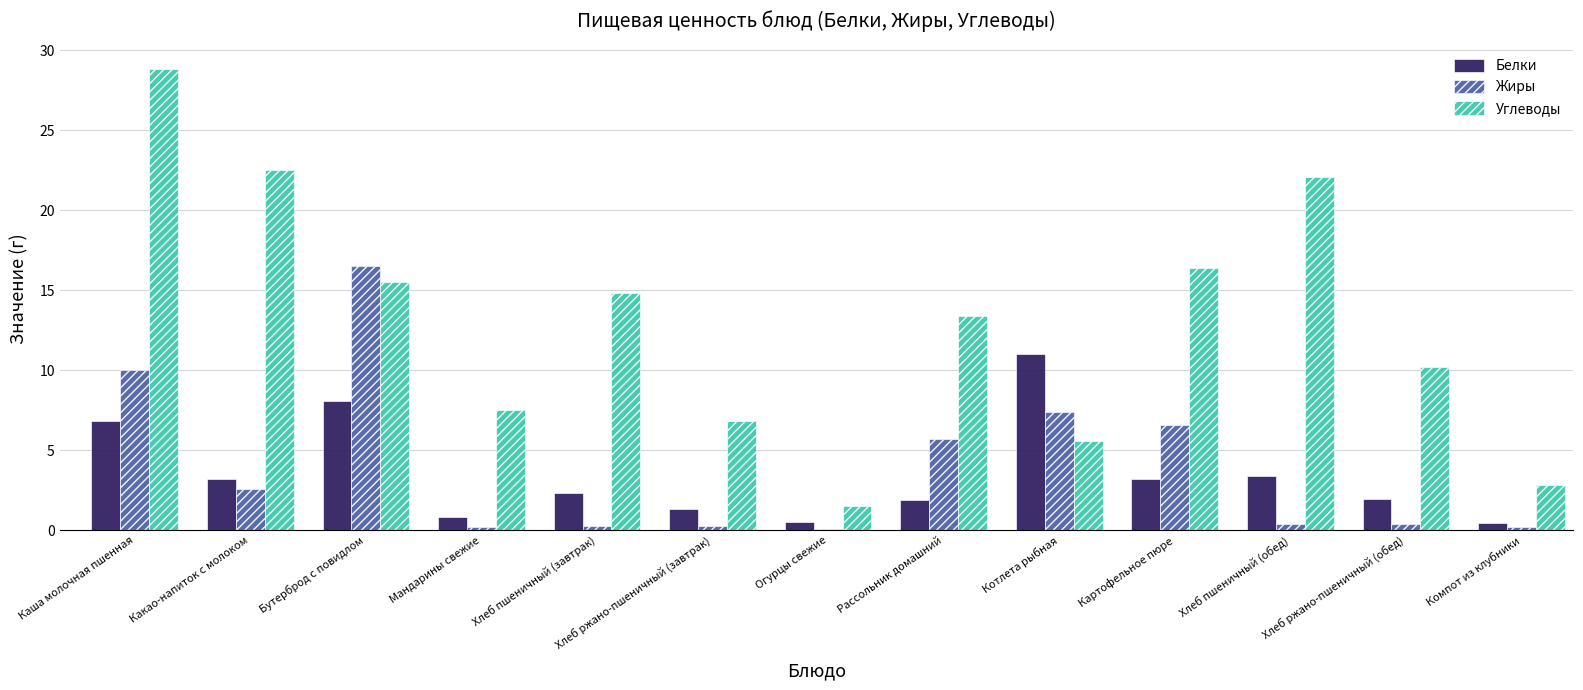

Is the value of Белки at Каша молочная пшенная greater than the value of Жиры at Хлеб пшеничный (завтрак)?

Yes